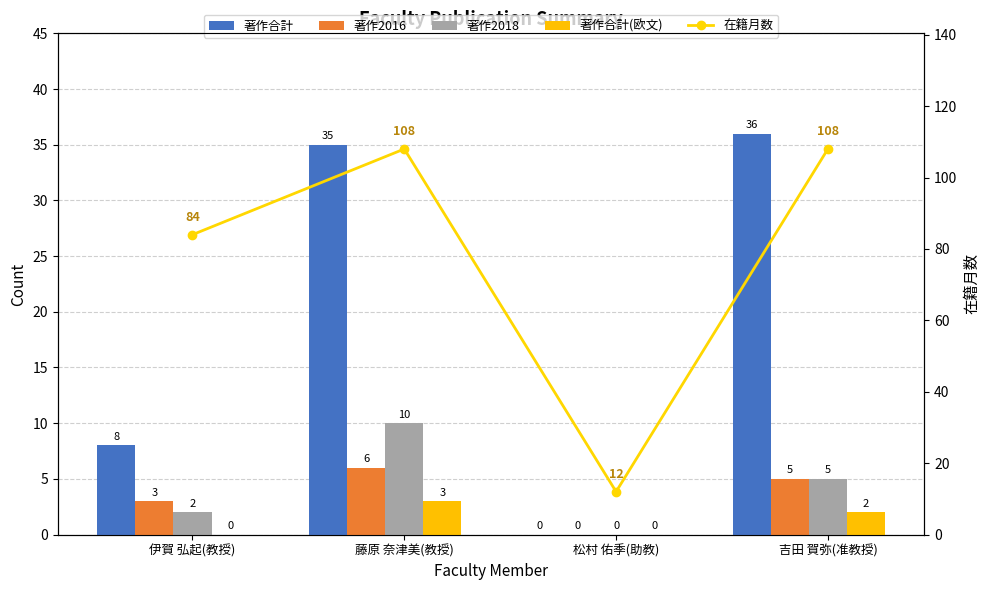

What is the average value of the 著作2018 series?

4